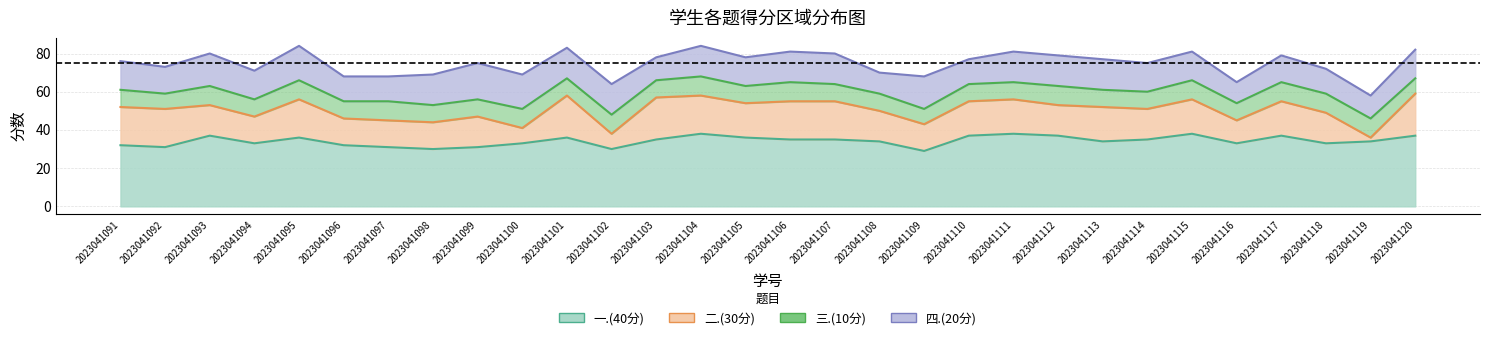

Where is the first local minimum for 四.(20分)?

2023041092